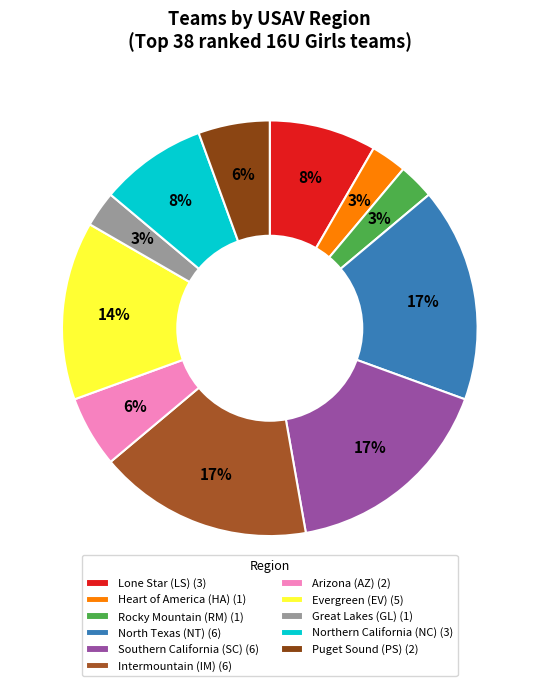

How many slices are in this pie chart?

11